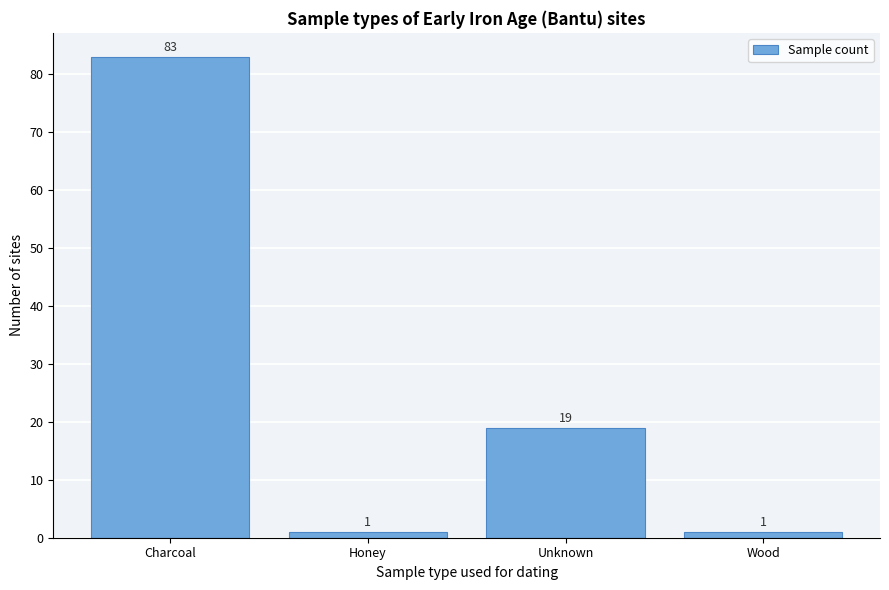

Reading left to right, list all the values displayed in this chart.

83	1	19	1